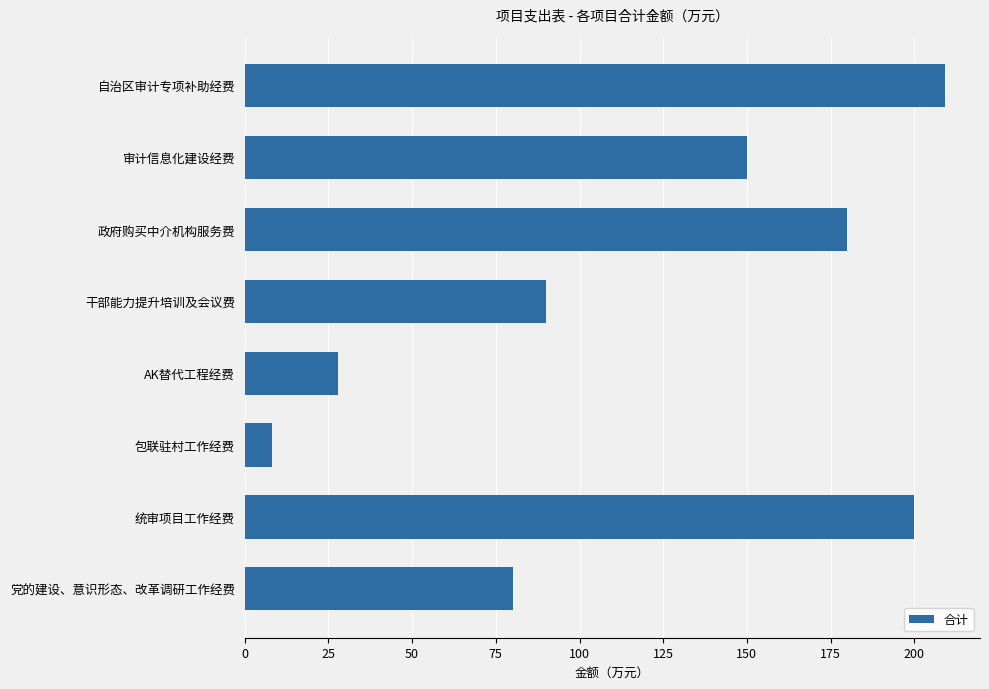

Does the chart contain any negative values?

No